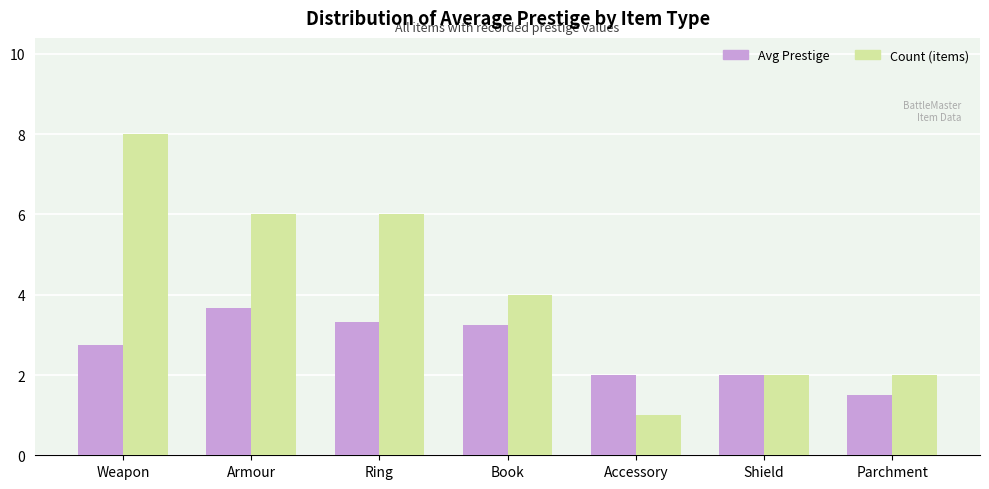

Where is Count (items) nearest to the value 4?

Book